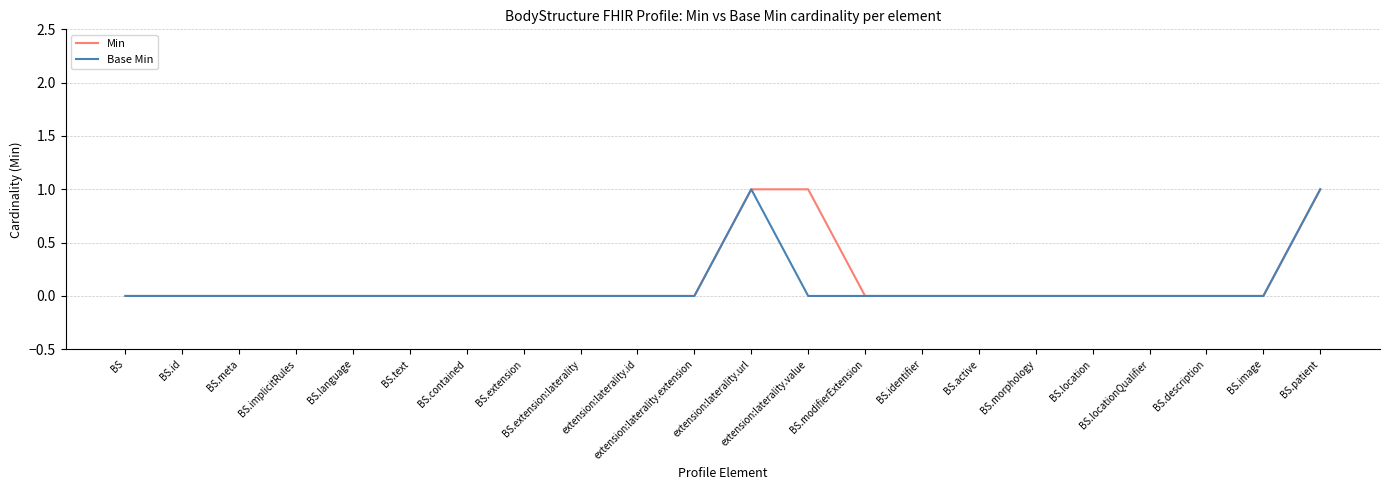

What position from the right is BS.text?

17